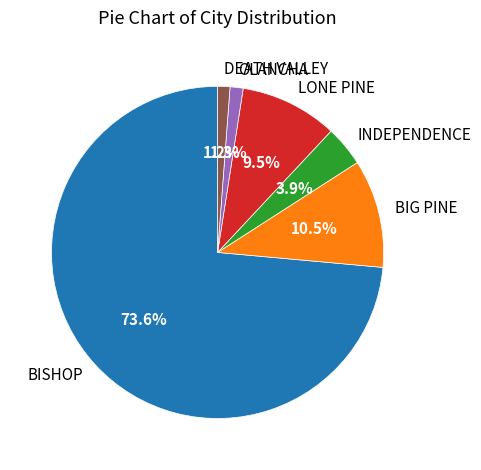

True or false: BISHOP accounts for 79% of the total.

False